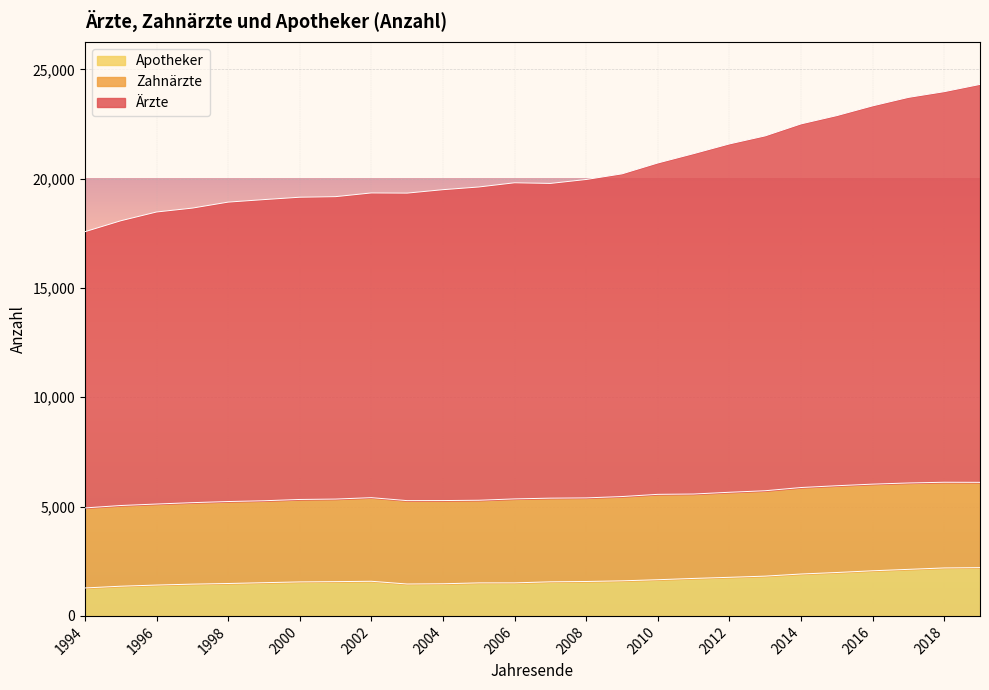

Which category has the lowest value in the Apotheker series?

1994